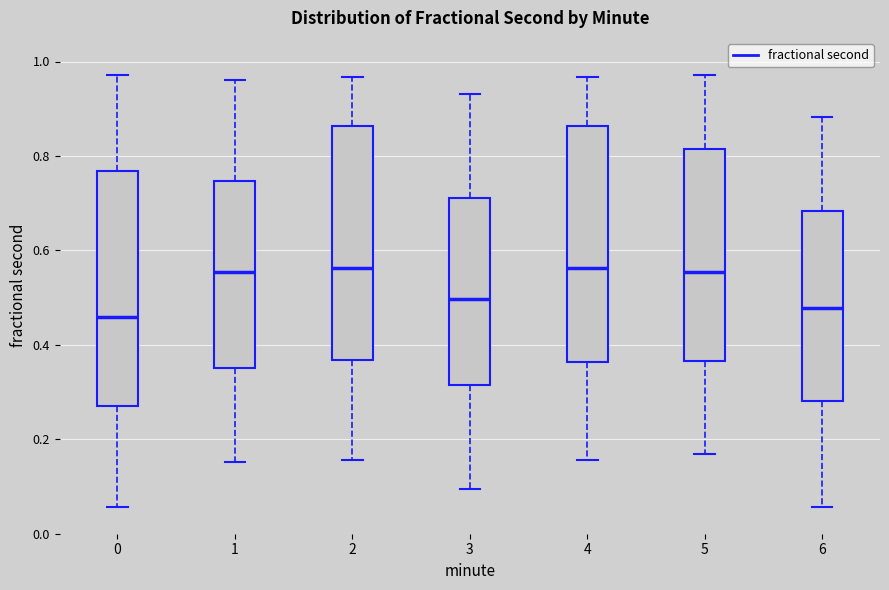

Reading left to right, read every box against the y-axis: the position of its median line, the range the box covers, and the ends of its whiskers. The values are not printed on the chart, so give them approximately, as read against the axis.

0: median 0.46, box 0.28 to 0.76, whiskers 0.06 to 0.98
1: median 0.56, box 0.36 to 0.74, whiskers 0.16 to 0.96
2: median 0.56, box 0.36 to 0.86, whiskers 0.16 to 0.96
3: median 0.50, box 0.32 to 0.72, whiskers 0.10 to 0.94
4: median 0.56, box 0.36 to 0.86, whiskers 0.16 to 0.96
5: median 0.56, box 0.36 to 0.82, whiskers 0.16 to 0.98
6: median 0.48, box 0.28 to 0.68, whiskers 0.06 to 0.88